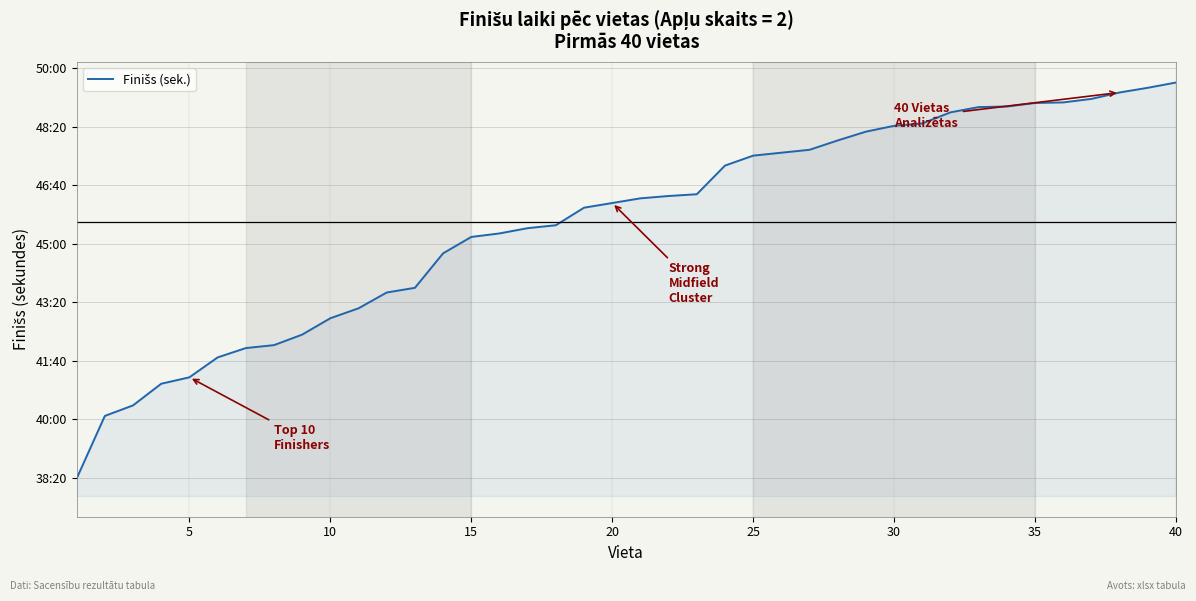

What is the difference between the second highest and second lowest values?

561